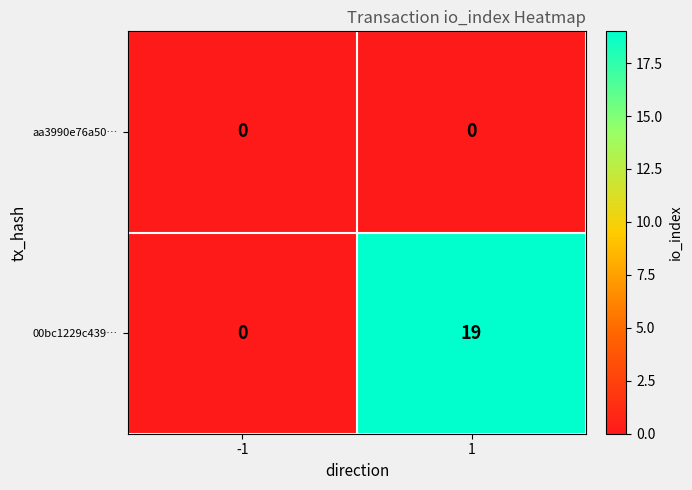

Is the value of 00bc1229c439… at 1 greater than the value of aa3990e76a50… at -1?

Yes